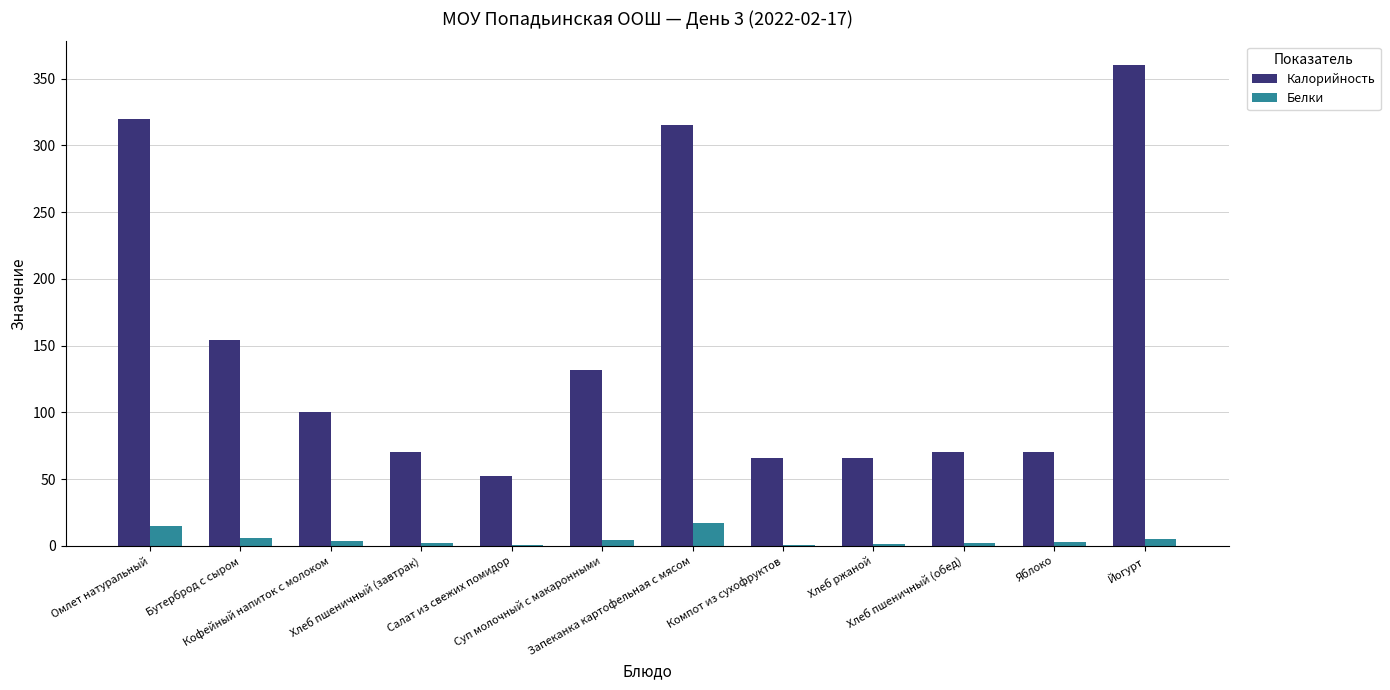

What are all the series names shown in the legend?

Калорийность, Белки